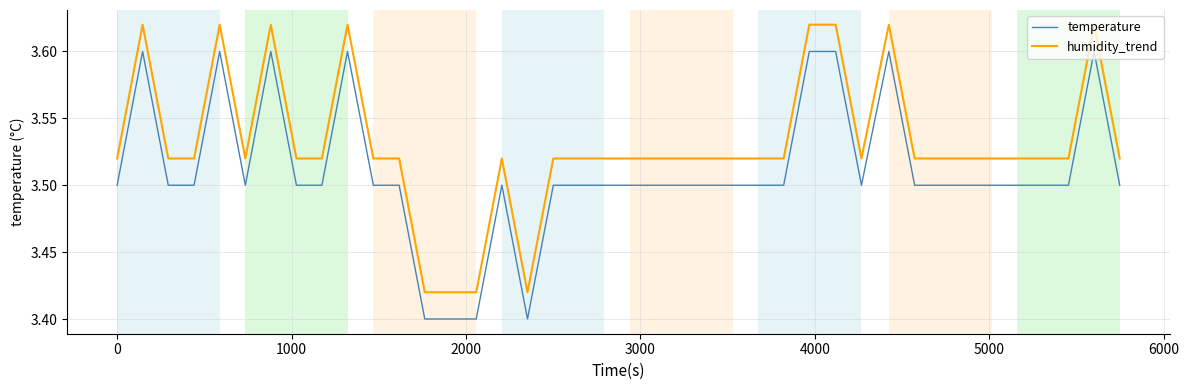

True or false: humidity_trend and temperature cross at least once.

False